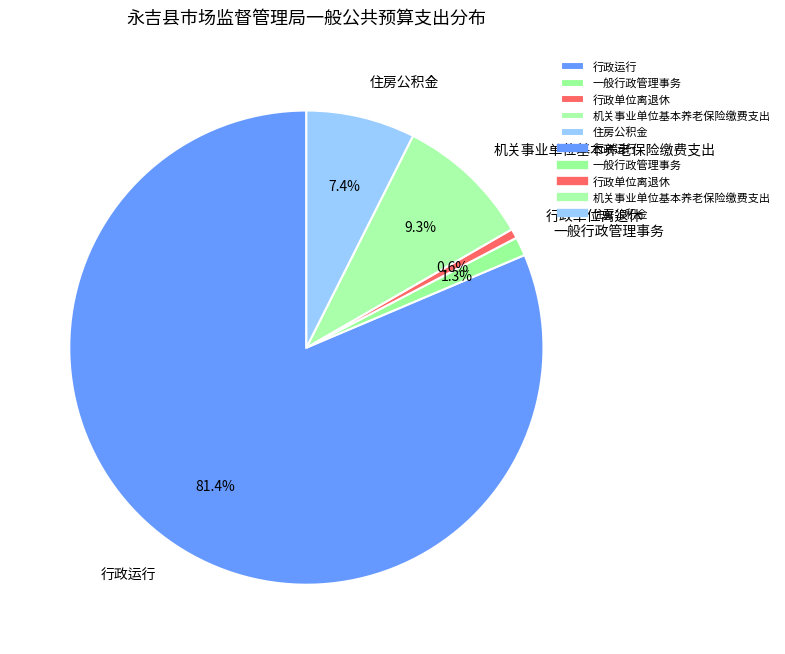

Count the number of slices in the pie.

5